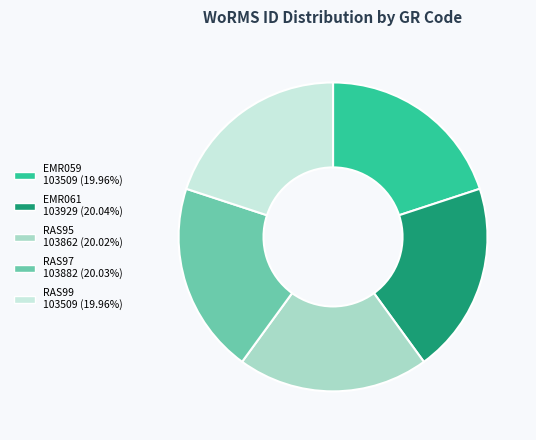

How many segments does this pie chart have?

5